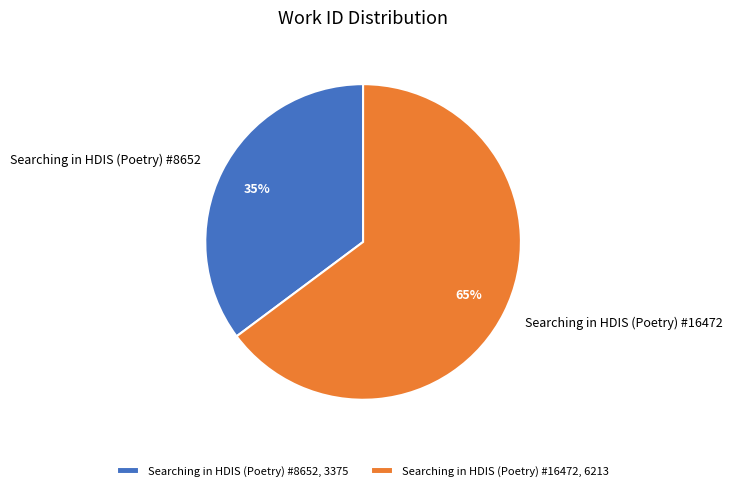

To the nearest percent, what portion does Searching in HDIS (Poetry) #16472 represent?

65%